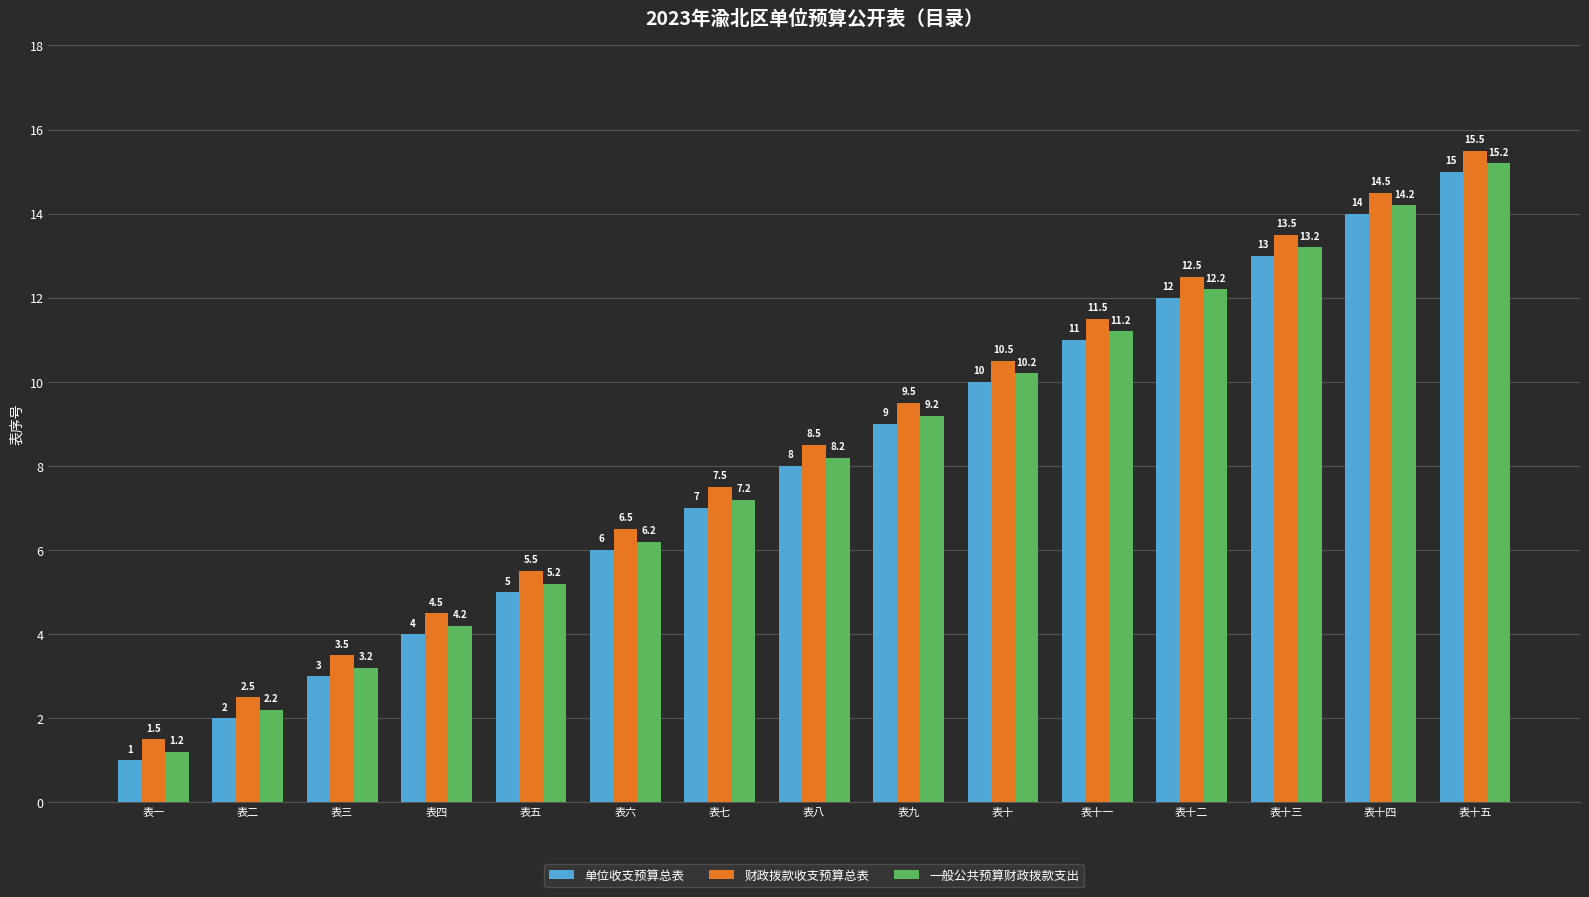

How many data points in 财政拨款收支预算总表 are less than 8?

7